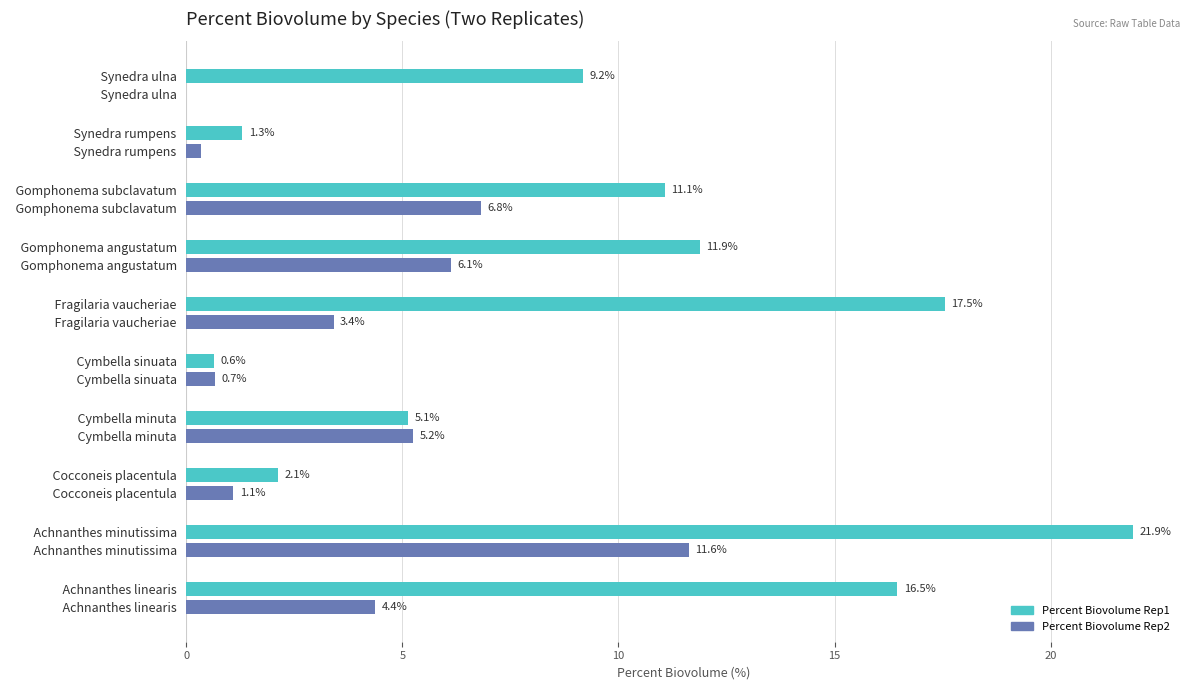

At which category is the sum across all series the highest?

  Achnanthes minutissima